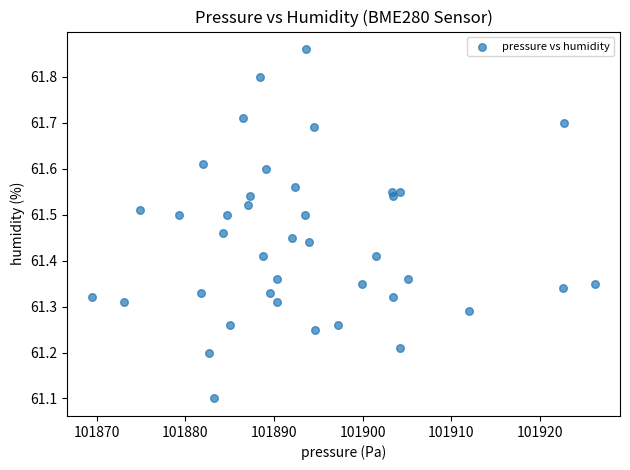

What is the range of X values (max minus min)?

56.7